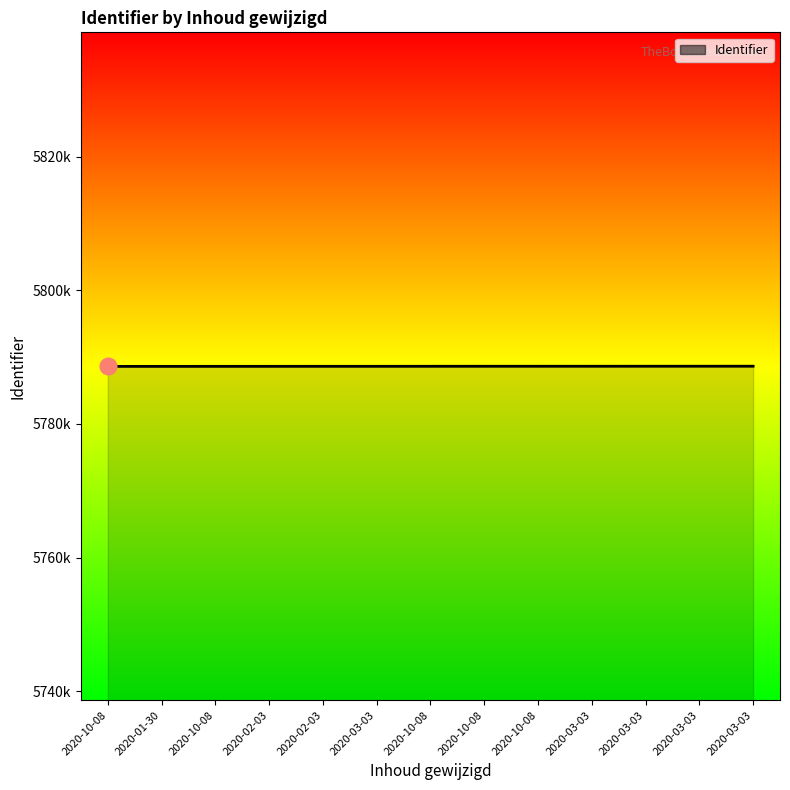

Is this an area chart (filled region under the line)?

Yes